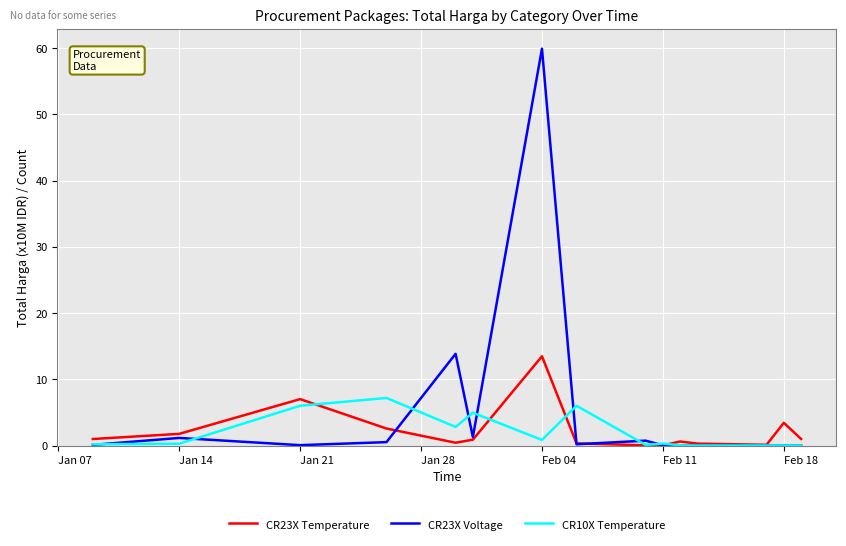

What is the highest value of the CR10X Temperature series?

7.2